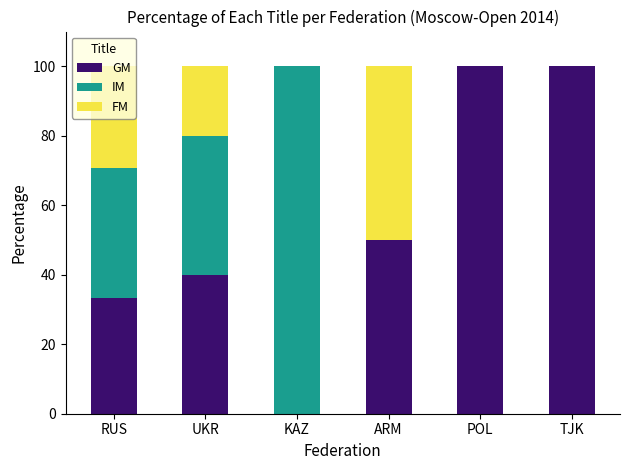

What are all the series names shown in the legend?

GM, IM, FM